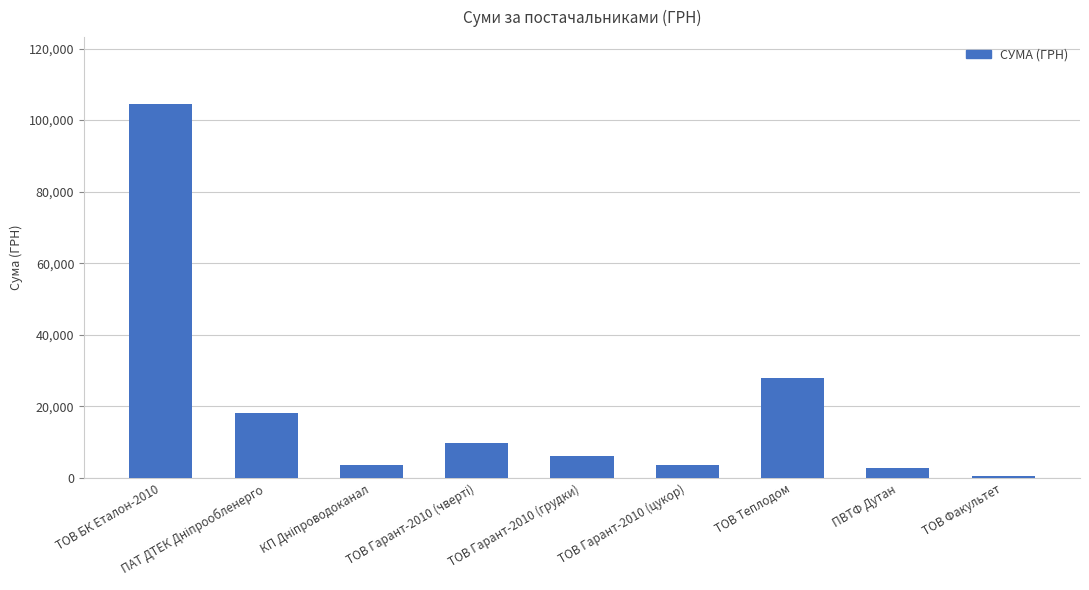

The value at ТОВ Гарант-2010 (цукор) is 3780.0. True or false?

True